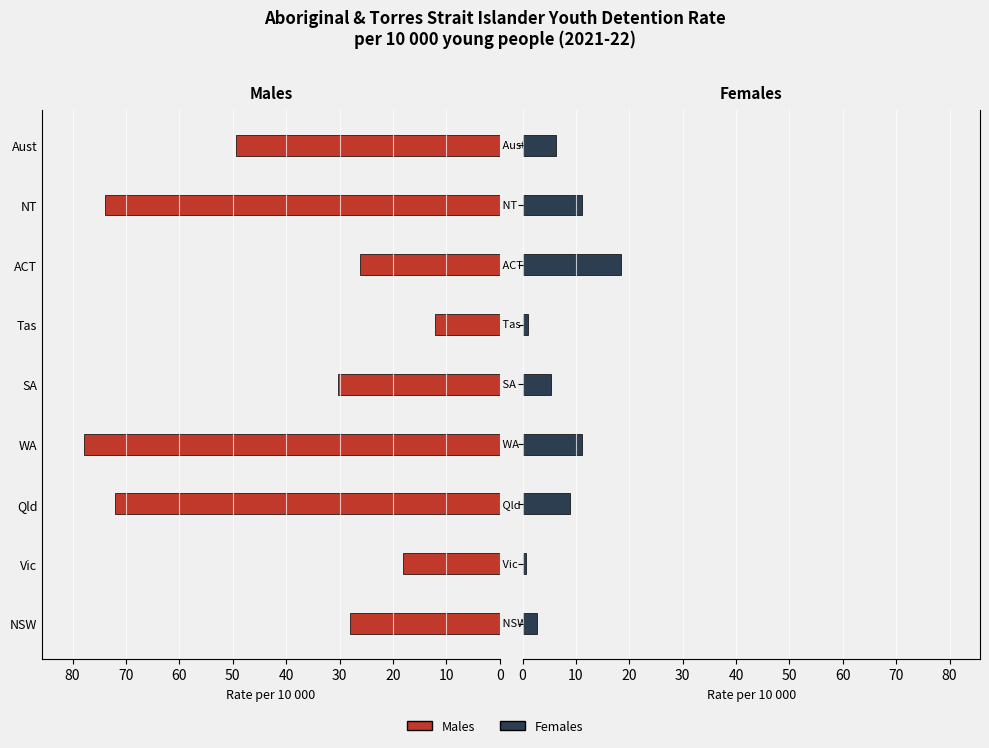

What are all the series names shown in the legend?

Males, Females